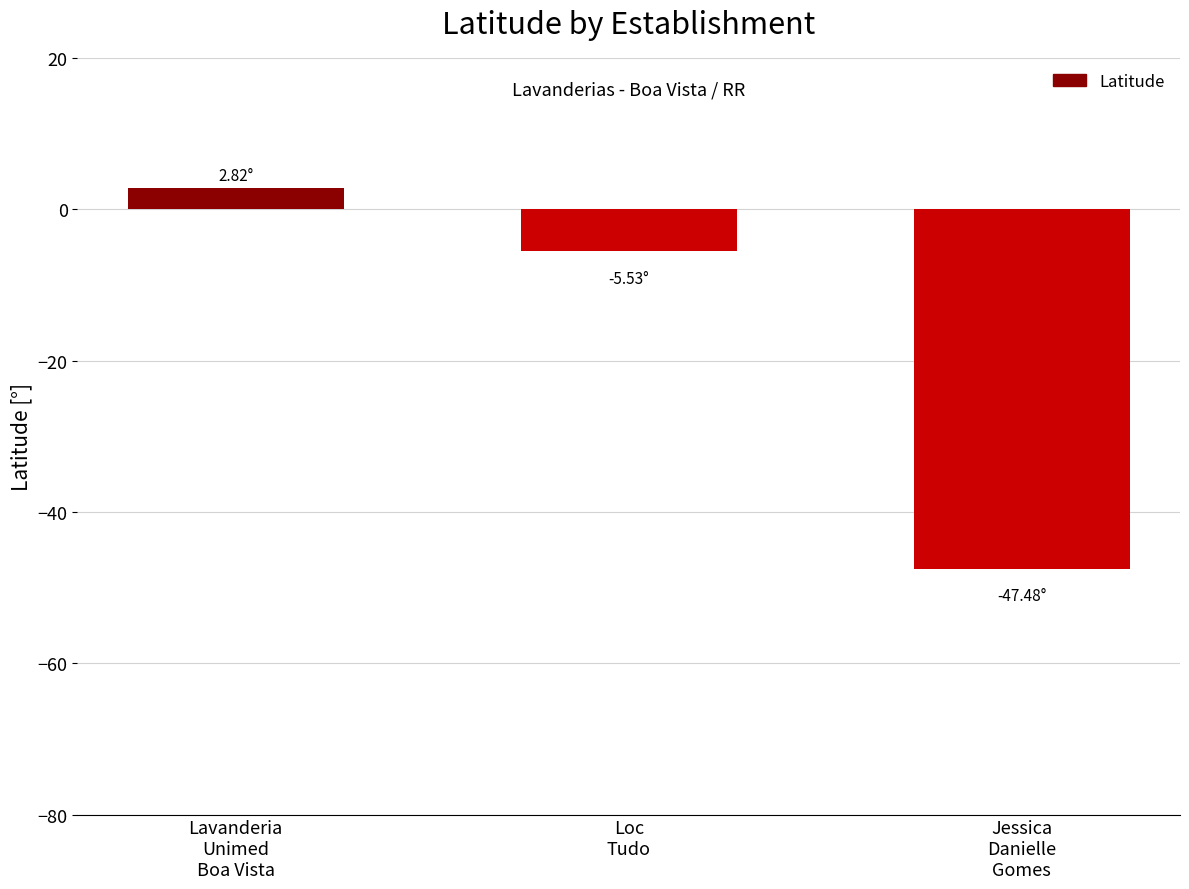

Is it true that the value at Jessica
Danielle
Gomes is -47.5?

True